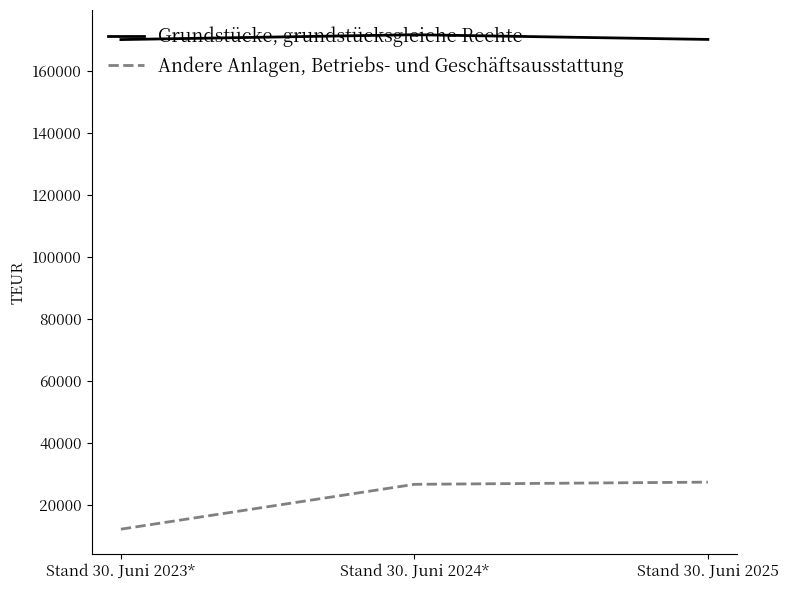

Is this an area chart (filled region under the line)?

No